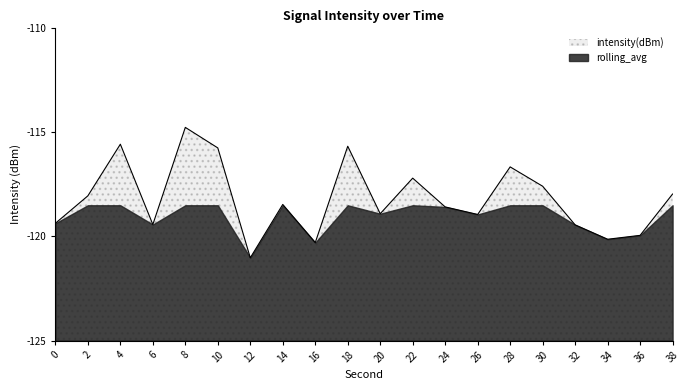

The chart shows a value of -69.5 at 38. True or false?

False